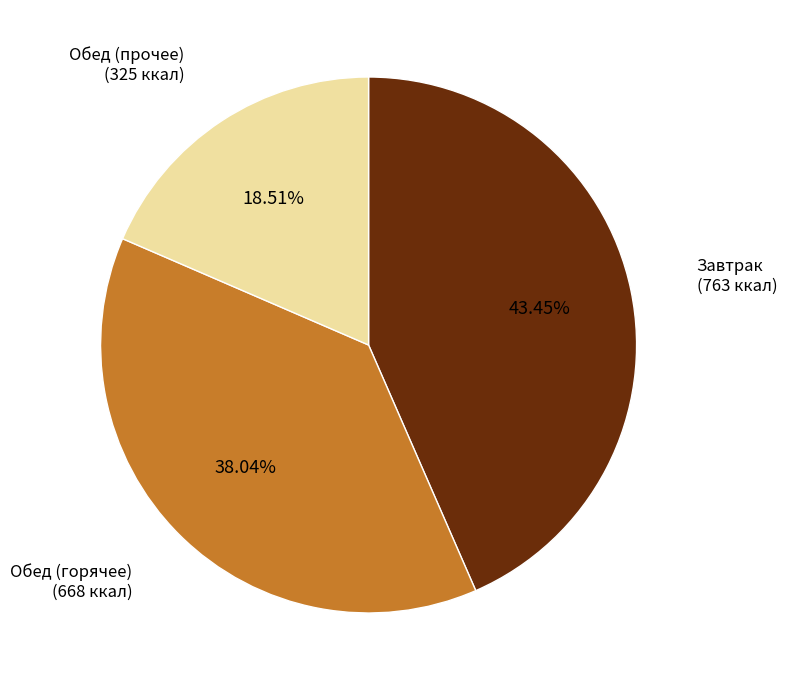

Which slice is the smallest?

Обед (прочее)